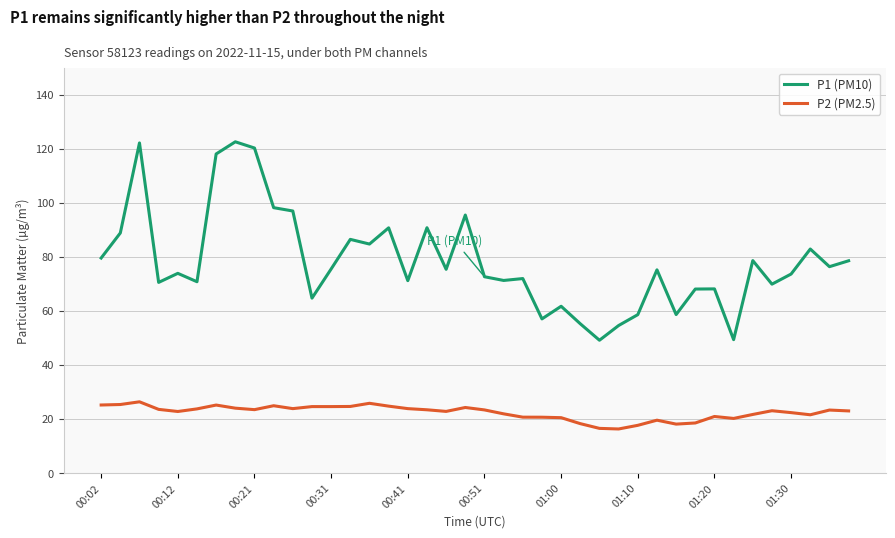

What is the difference between the maximum and minimum values in the P1 (PM10) series?

73.4